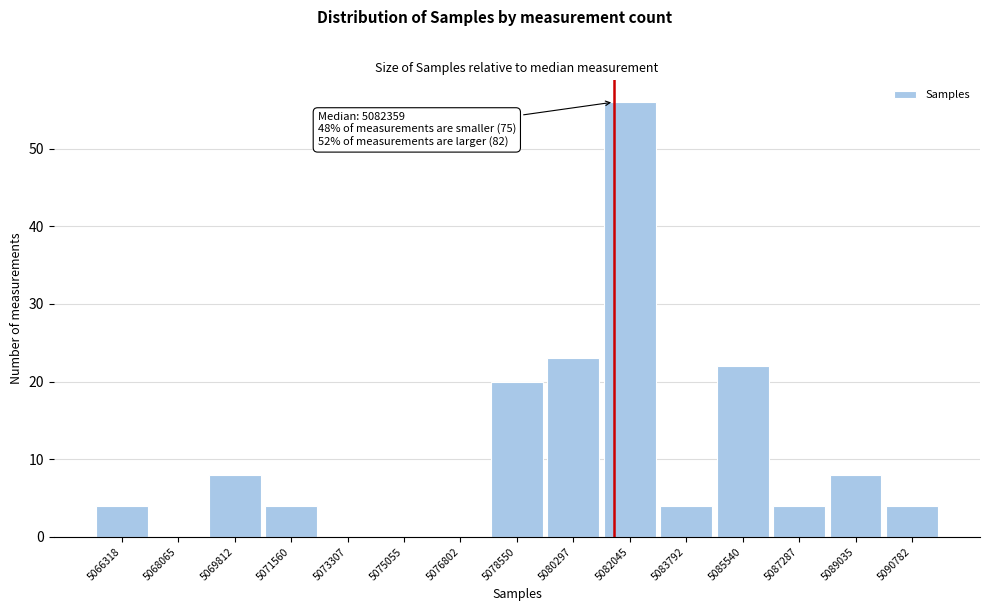

Reading left to right, transcribe all the data shown in this chart.

5066318=4	5068065=0	5069812=8	5071560=4	5073307=0	5075055=0	5076802=0	5078550=20	5080297=23	5082045=56	5083792=4	5085540=22	5087287=4	5089035=8	5090782=4